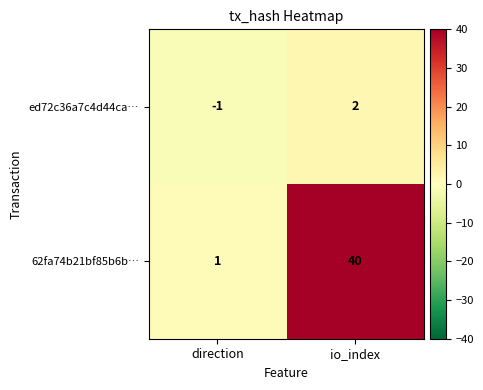

Reading right to left, transcribe all the data shown in this chart.

ed72c36a7c4d44ca…: io_index=2	direction=-1
62fa74b21bf85b6b…: io_index=40	direction=1